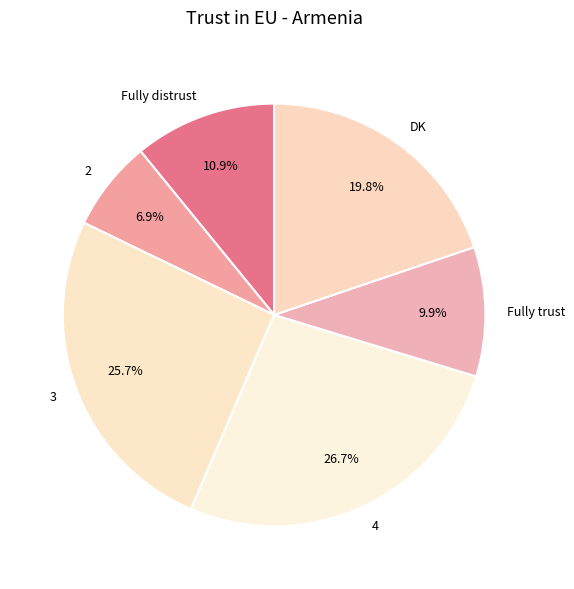

Does any single category account for the majority?

No